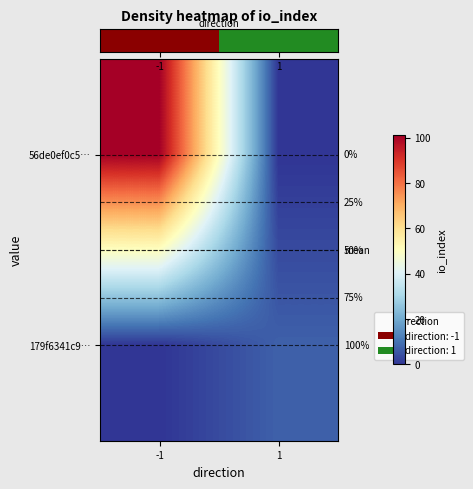

What is the maximum value for row_0?

101